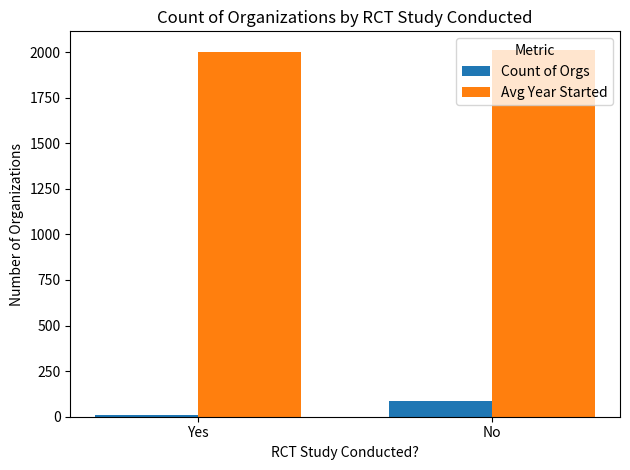

Which series changed the most between Yes and No?

Count of Orgs